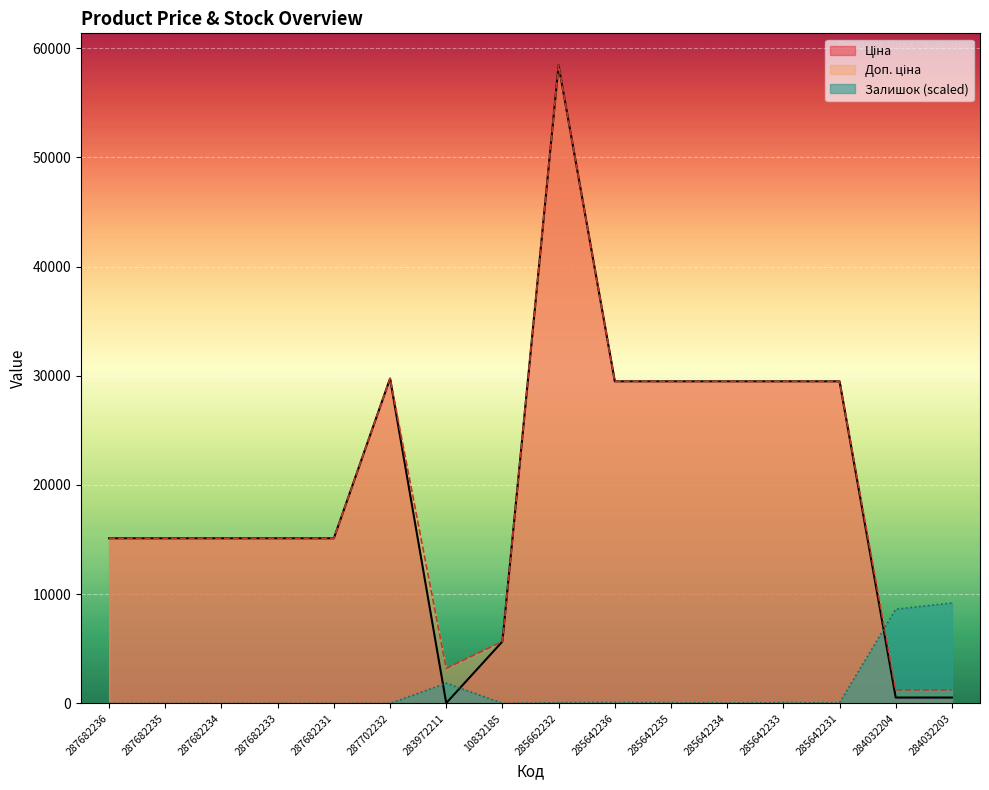

Reading left to right, list all the values displayed in this chart.

Ціна: 287682236=15120.0	287682235=15120.0	287682234=15120.0	287682233=15120.0	287682231=15120.0	287702232=29747.2	283972211=32.0	10832185=5673.8	285662232=58426.5	285642236=29491.5	285642235=29491.5	285642234=29491.5	285642233=29491.5	285642231=29491.5	284032204=539.0	284032203=539.0
Доп. ціна: 287682236=15120.0	287682235=15120.0	287682234=15120.0	287682233=15120.0	287682231=15120.0	287702232=29747.2	283972211=3205.0	10832185=5673.8	285662232=58426.5	285642236=29491.5	285642235=29491.5	285642234=29491.5	285642233=29491.5	285642231=29491.5	284032204=1235.4	284032203=1235.4
Залишок: 287682236=0.0	287682235=0.0	287682234=0.0	287682233=0.0	287682231=0.0	287702232=0.0	283972211=1854.9	10832185=10.3	285662232=72.1	285642236=82.4	285642235=67.0	285642234=51.5	285642233=72.1	285642231=56.7	284032204=8625.1	284032203=9202.2